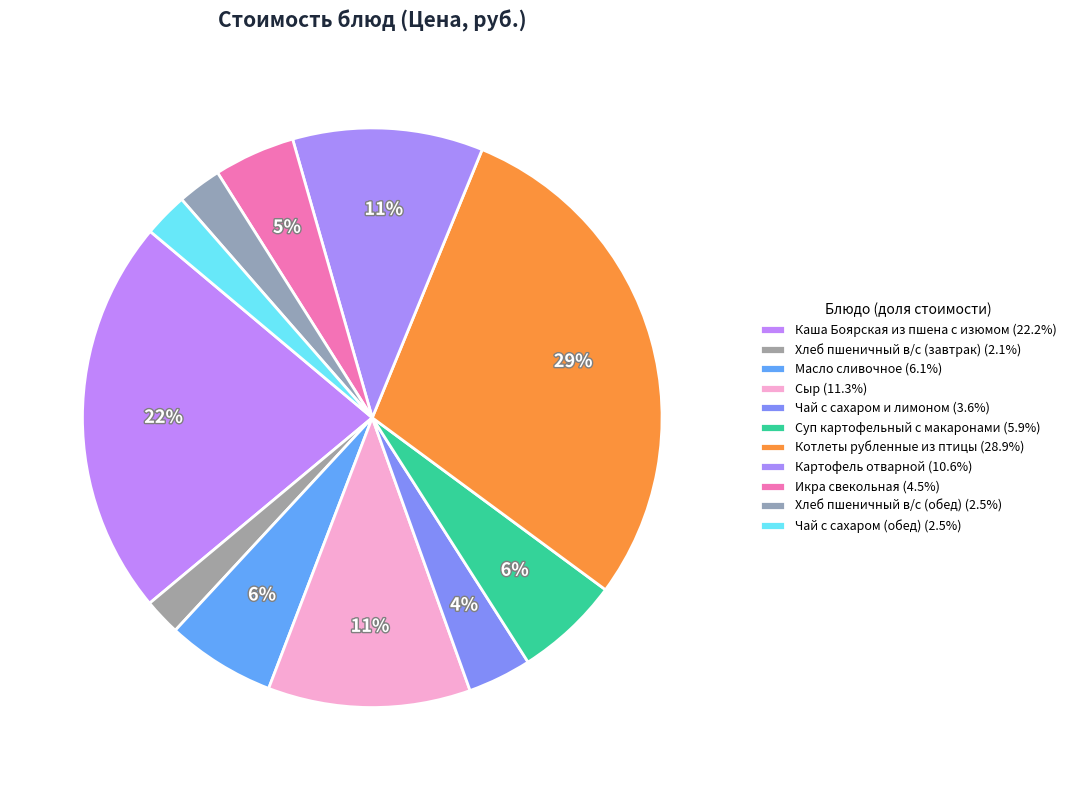

Is there a majority slice in this chart?

No